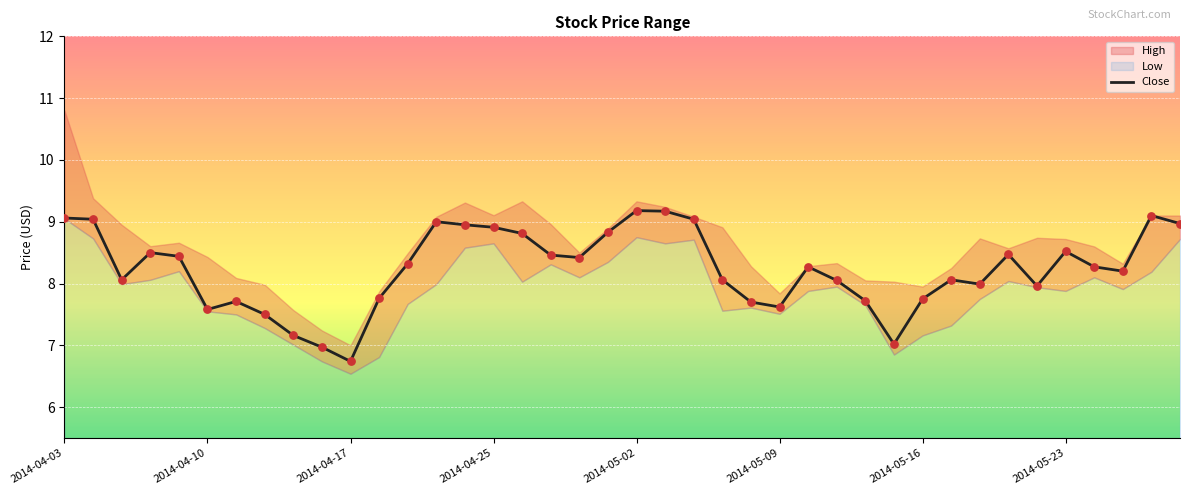

The value of Close at 2014-05-02 is 9.2. True or false?

True